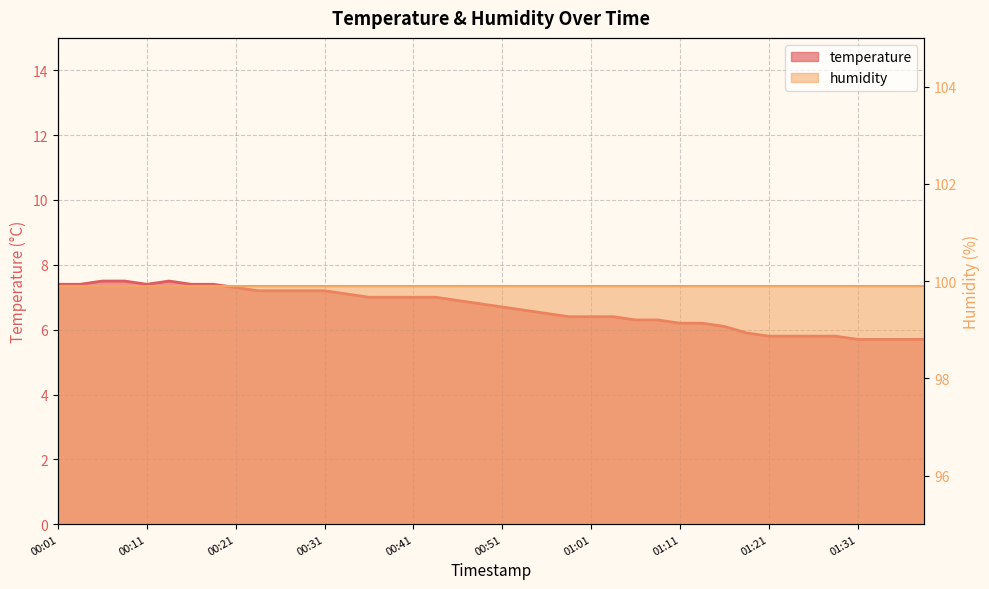

What position from the left is 00:11?

5